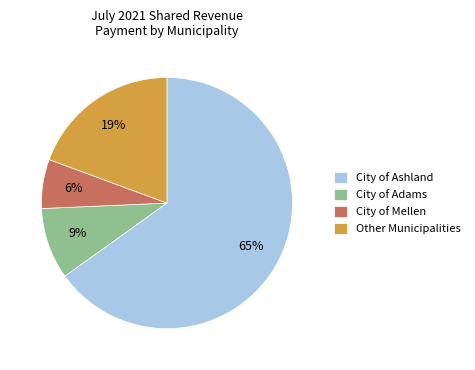

How many segments does this pie chart have?

4